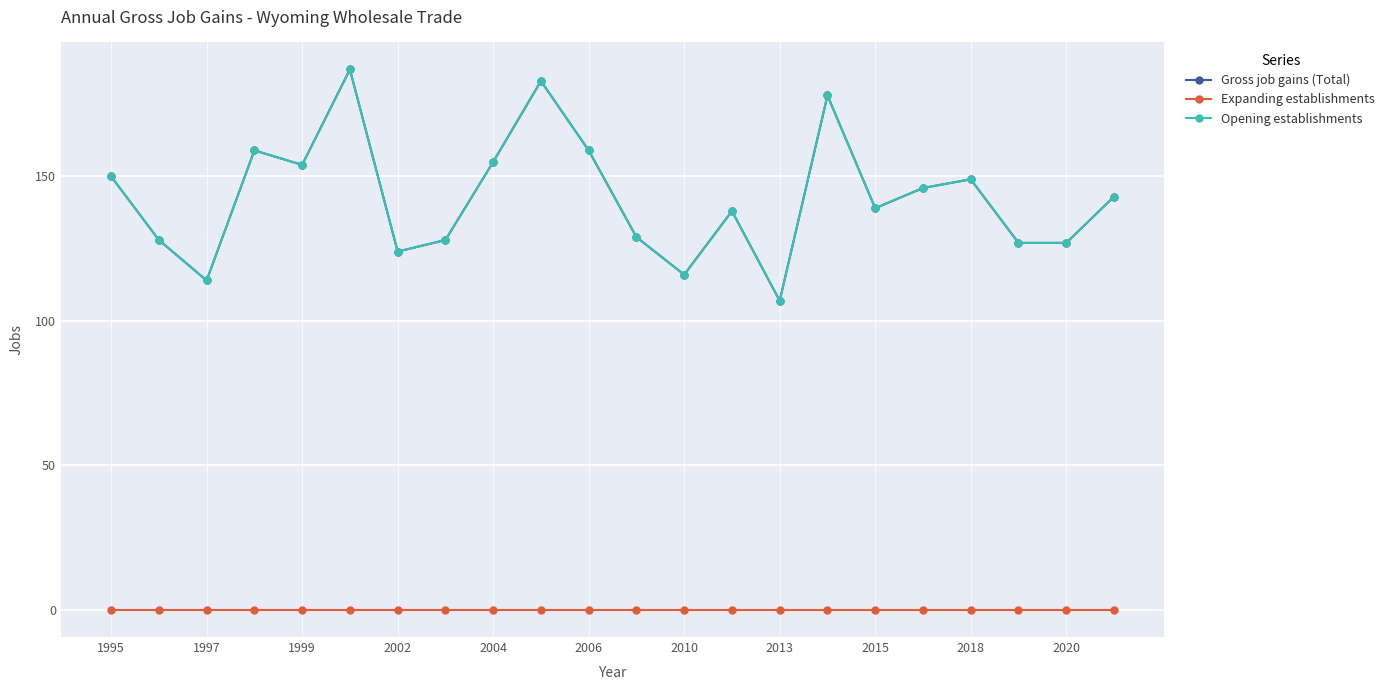

How many values in the Gross job gains (Total) series are below 143?

11